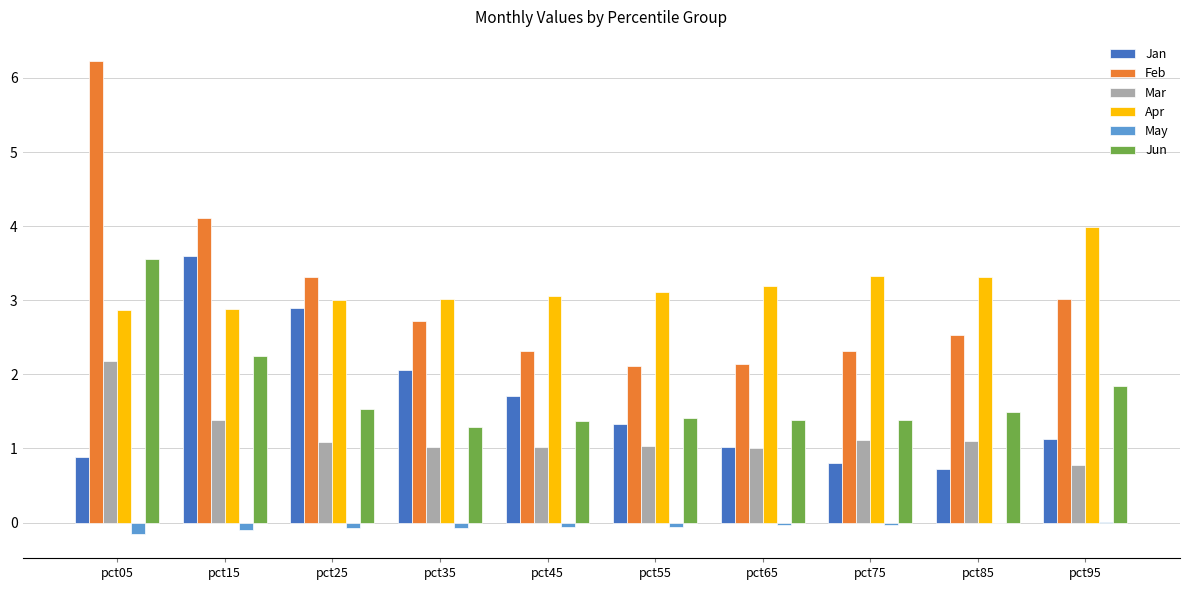

At which category is the sum across all series the highest?

pct05